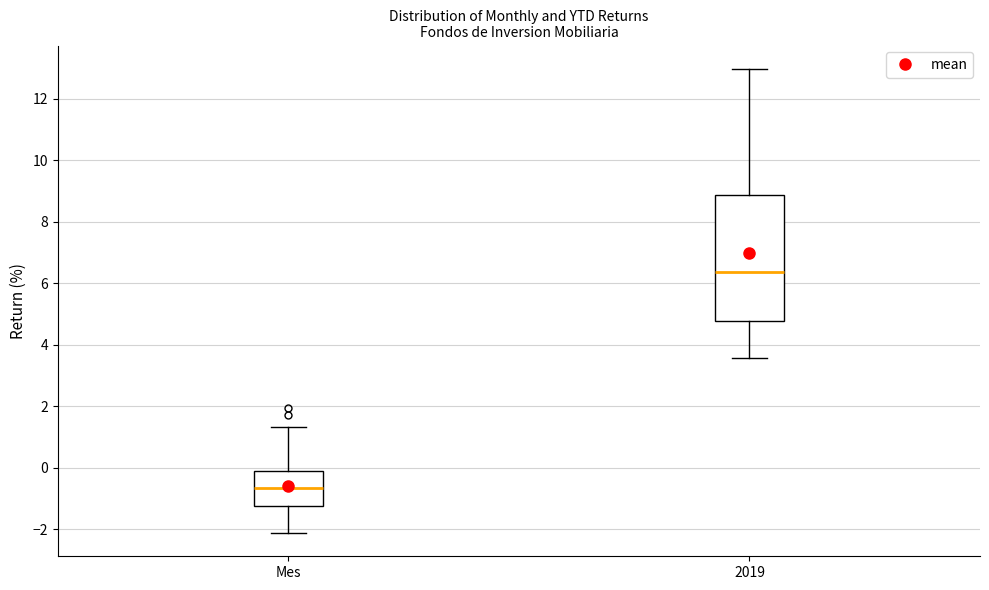

Reading left to right, transcribe this box plot: for each box, give where its median line is, the range the box spans, and where its two whiskers end, as read against the y-axis. The values are not printed on the chart, so give them approximately, as read against the axis.

Mes: median -0.6, box -1.2 to -0.2, whiskers -2.2 to 1.4
2019: median 6.4, box 4.8 to 8.8, whiskers 3.6 to 13.0